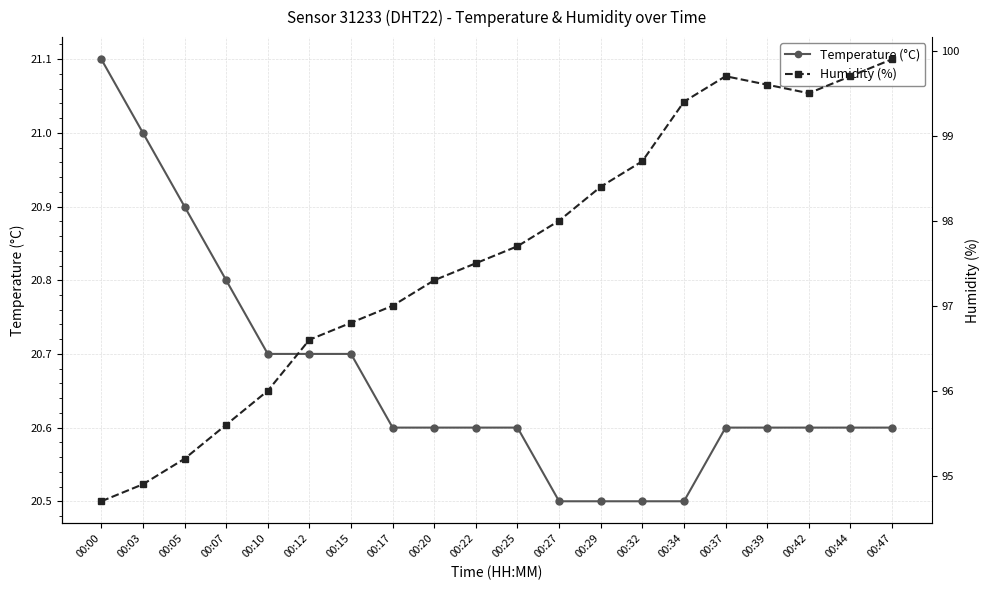

List the series in order of their peak value, lowest first.

Temperature (°C), Humidity (%)